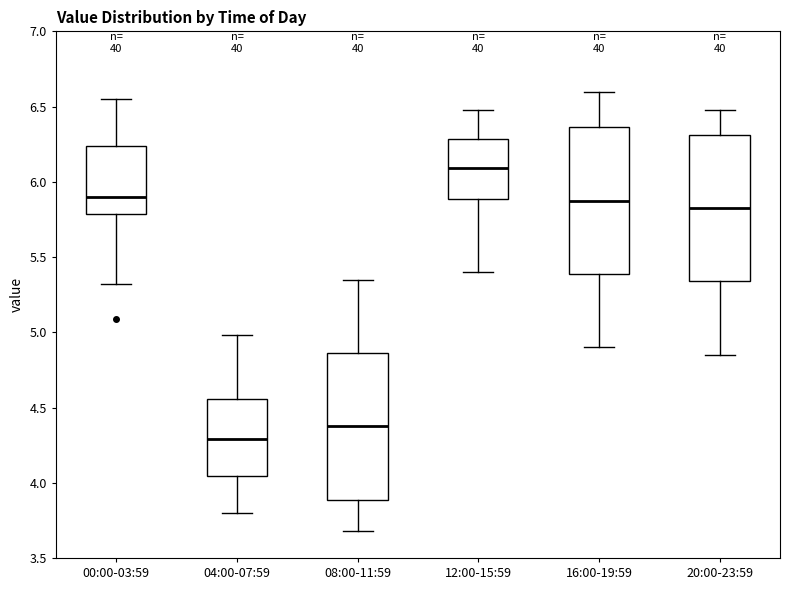

Where is the upper edge of the box for 20:00-23:59 on the y-axis? The values are not printed on the chart, so give them approximately, as read against the axis.

6.30